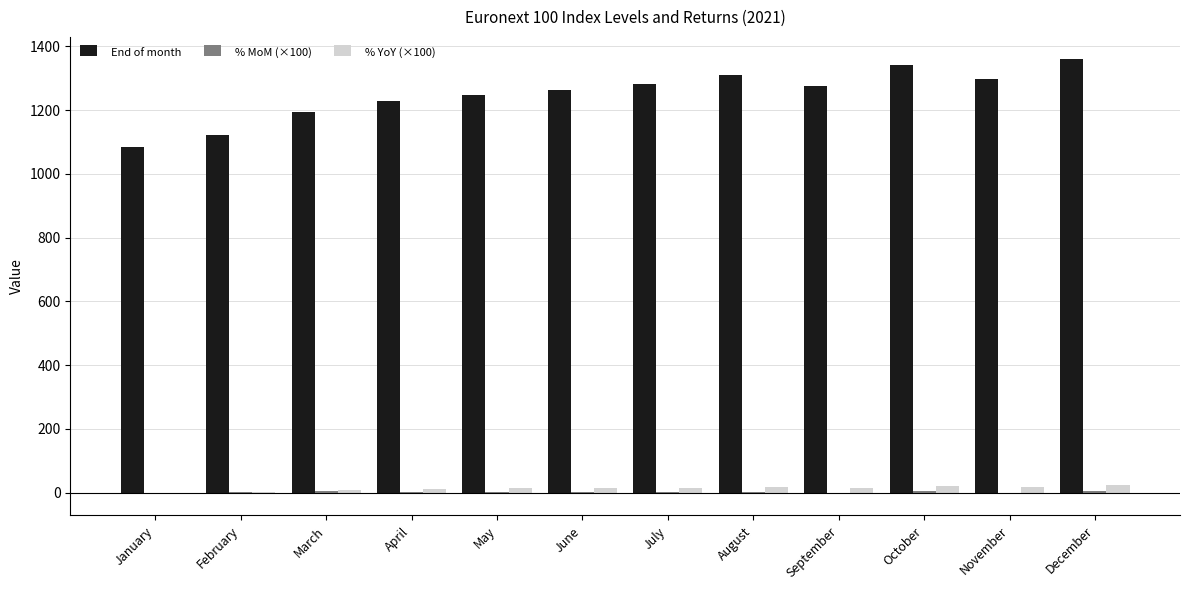

Between January and September, which series saw the biggest shift?

End of month